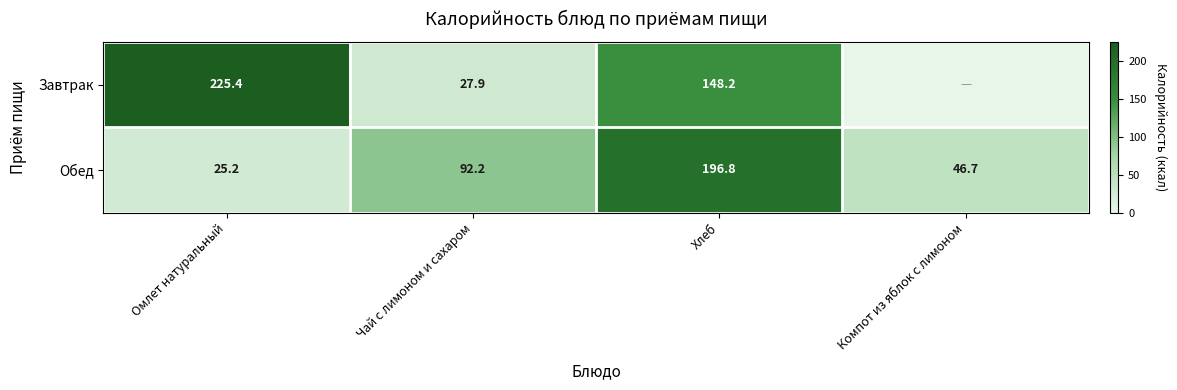

How many values in the Обед series are below 92?

2